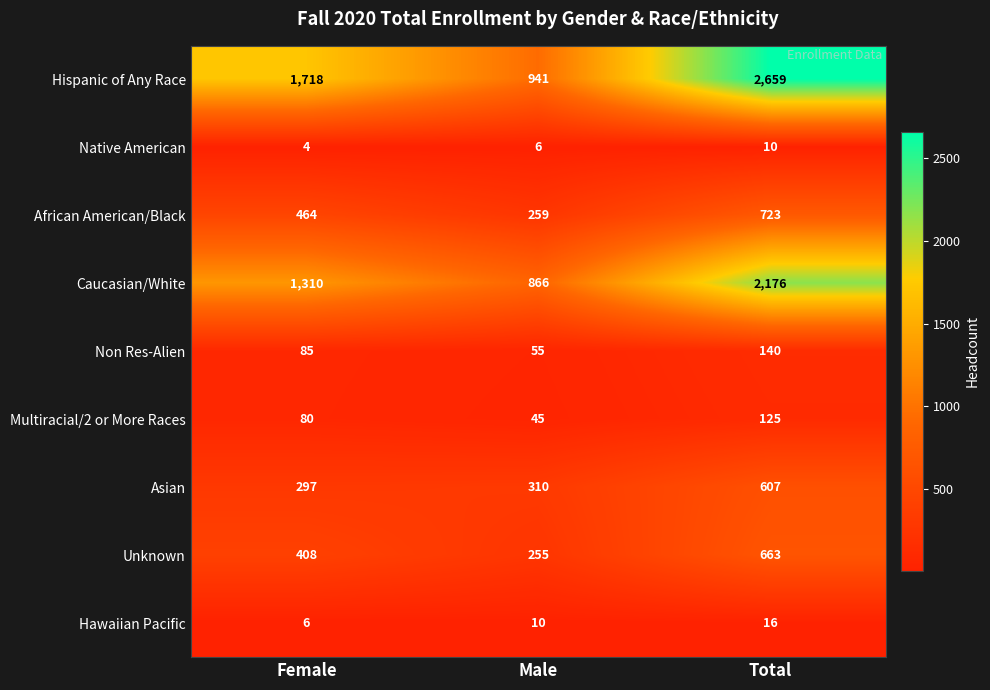

What is the sum of the Asian values at Female and Total?

904